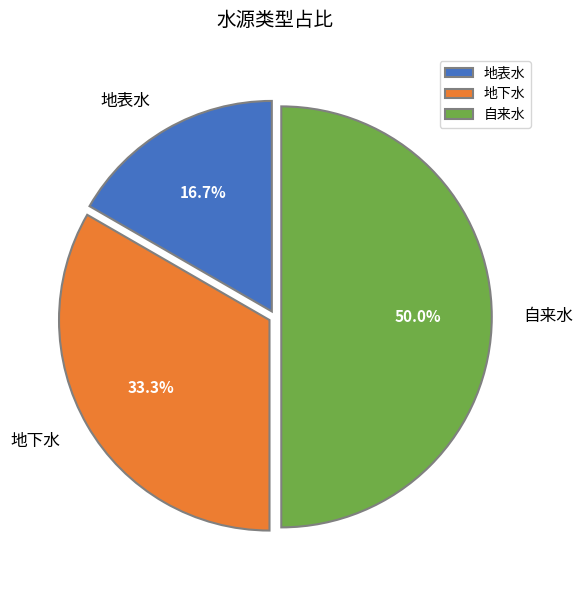

How much of the chart is everything except 自来水?

50.0%